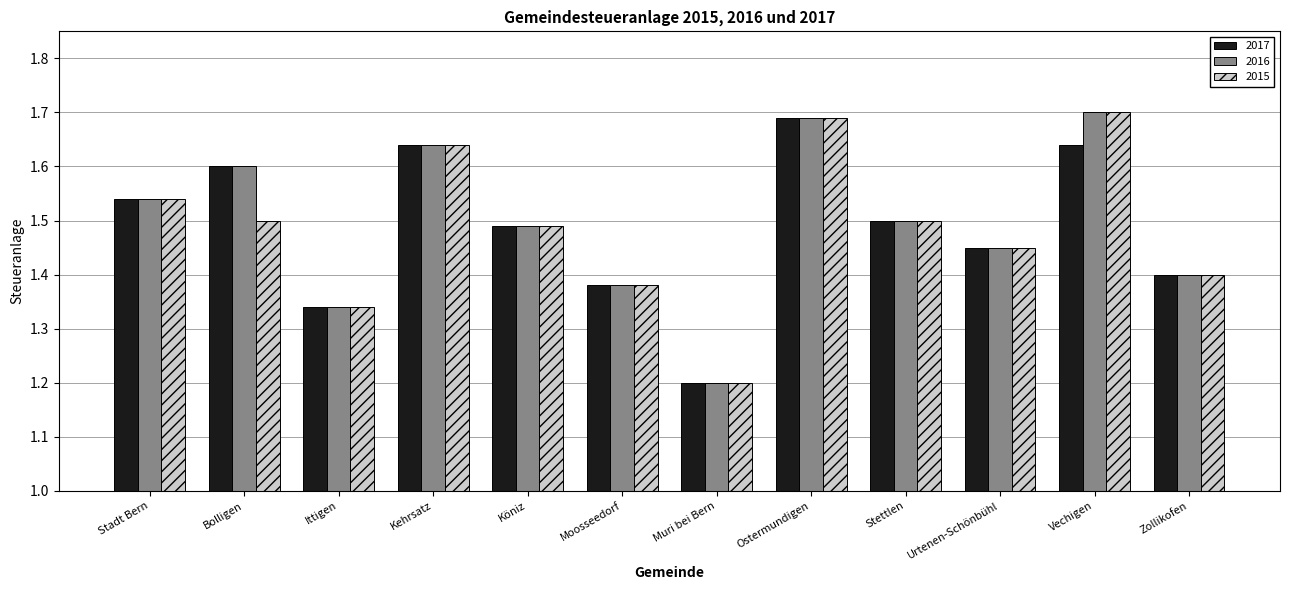

The 2017 series shows 0.6 at Urtenen-Schönbühl. True or false?

False